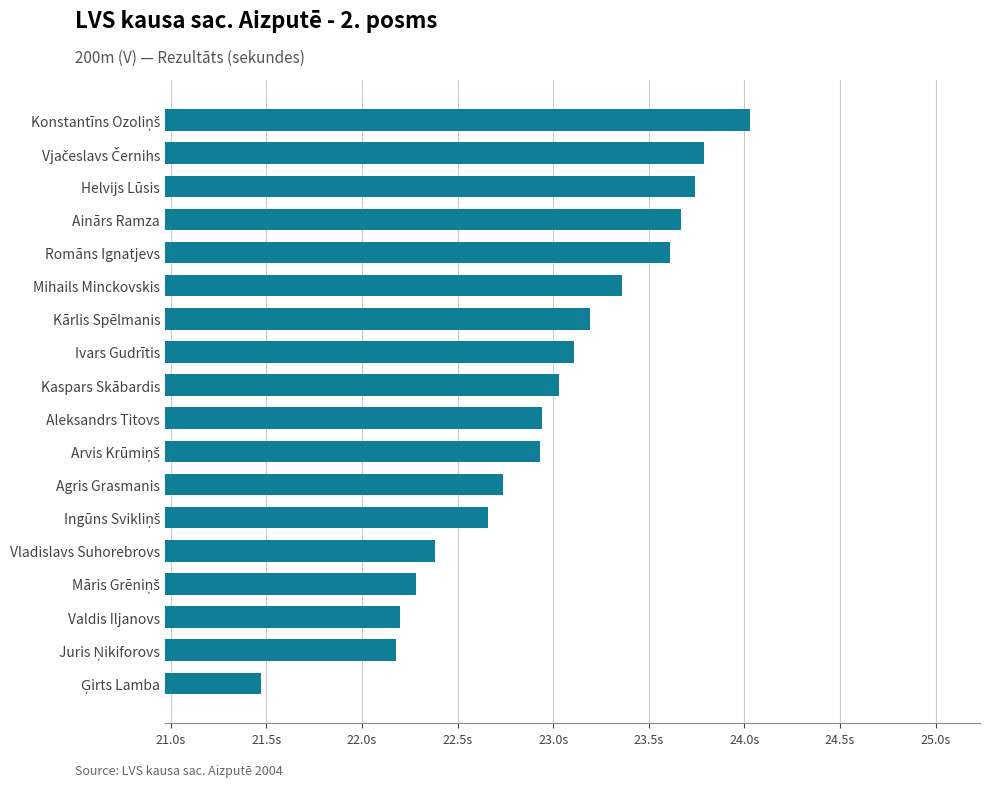

Where is the data nearest to the value 22?

Juris Ņikiforovs